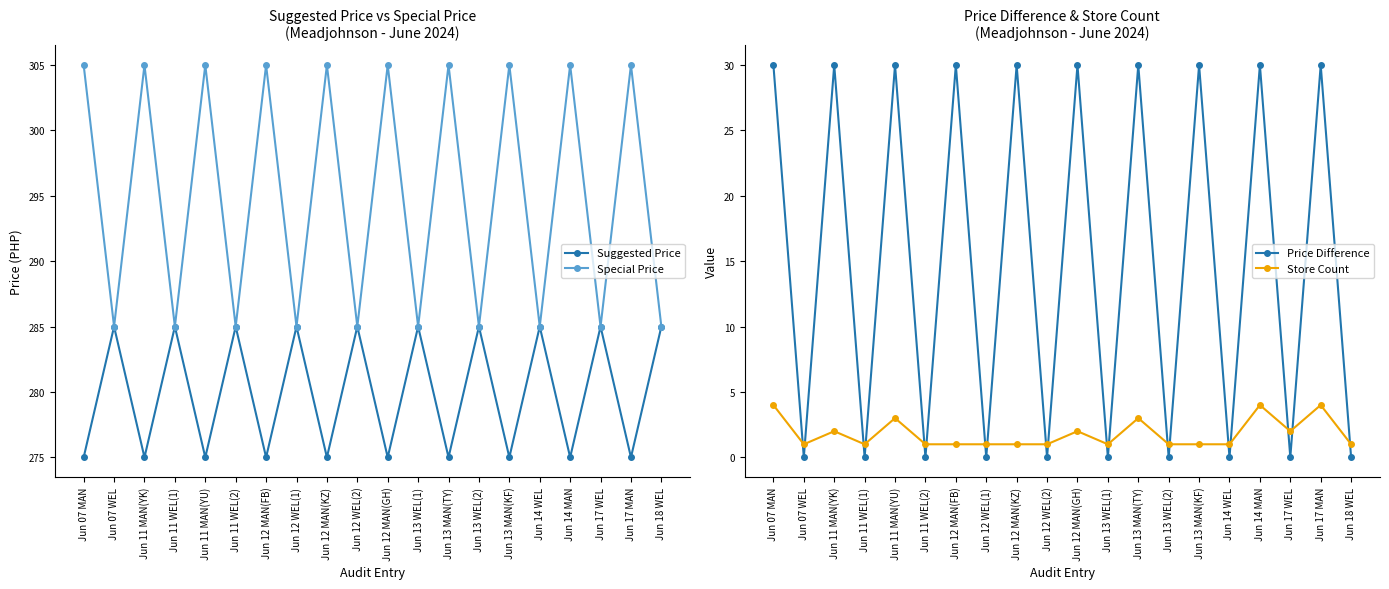

How many lines are shown in the chart?

4